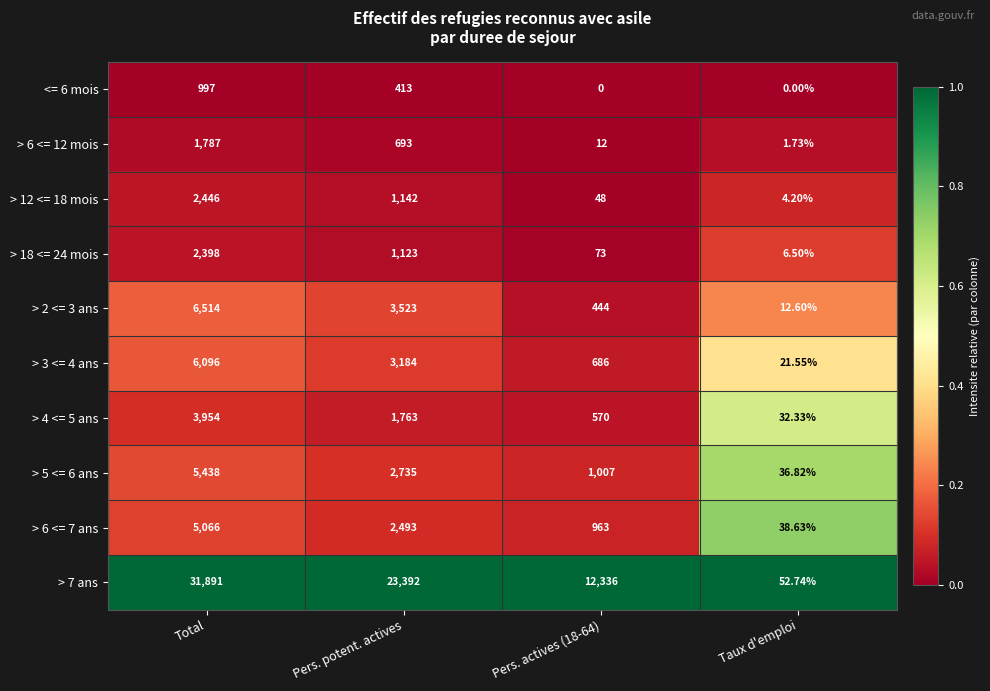

Which label corresponds to the largest value in the chart?

Total